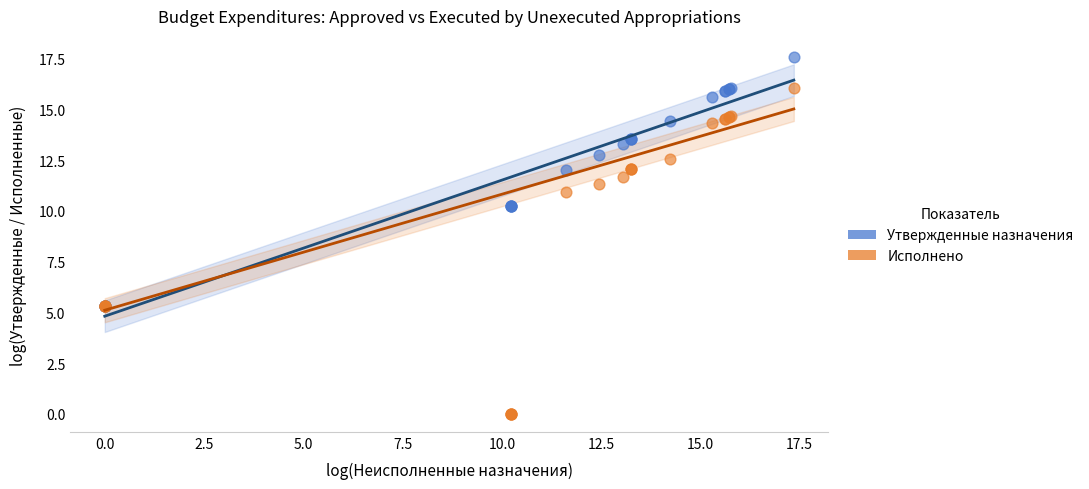

What are all the series names shown in the legend?

Утвержденные назначения, Исполнено